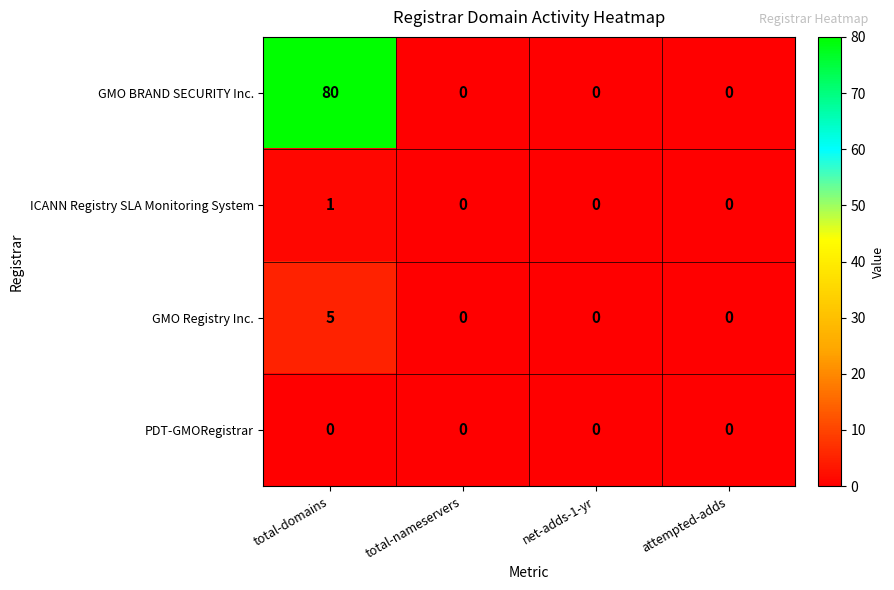

Reading right to left, extract all data points from this chart.

GMO BRAND SECURITY Inc.: 0	0	0	80
ICANN Registry SLA Monitoring System: 0	0	0	1
GMO Registry Inc.: 0	0	0	5
PDT-GMORegistrar: 0	0	0	0